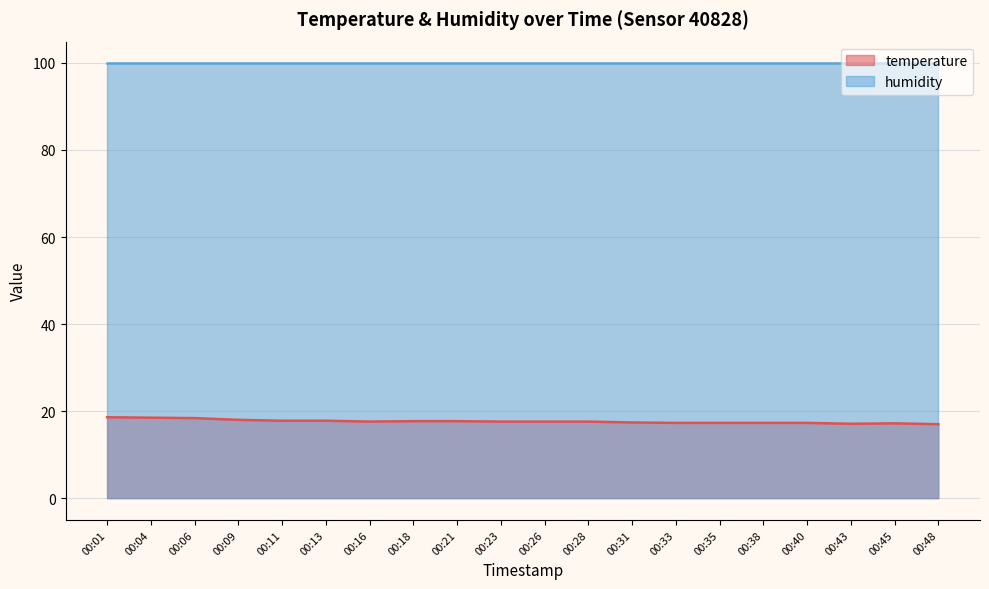

What is the sum of the values at 00:01 and 00:18?

36.3